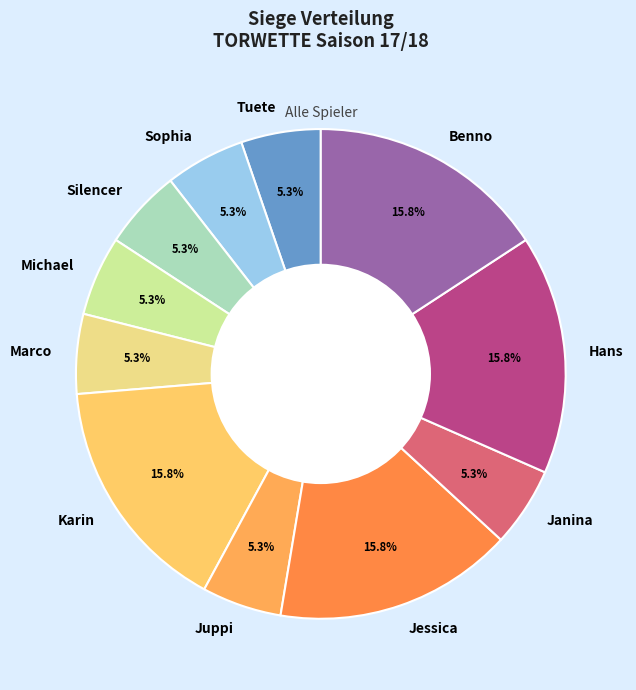

How many segments does this pie chart have?

11